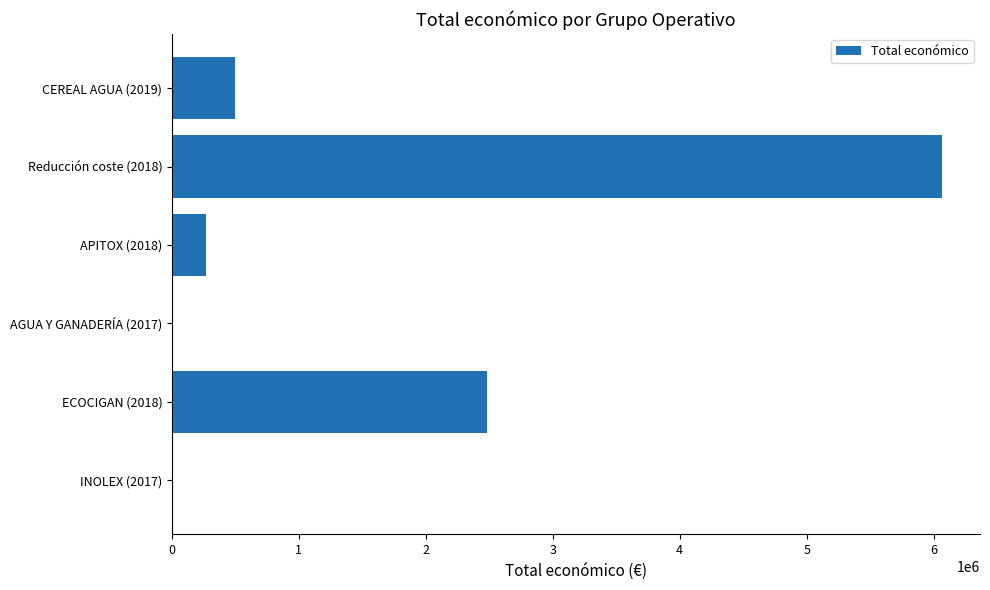

The value at CEREAL AGUA (2019) is 877723. True or false?

False